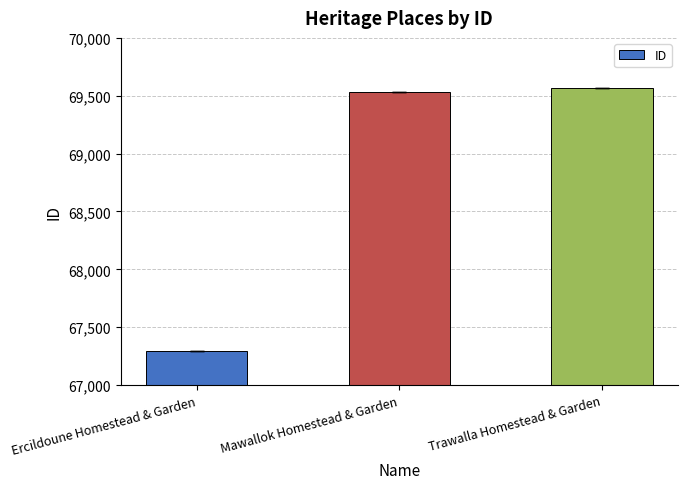

Rank the categories by value from lowest to highest.

Ercildoune Homestead & Garden, Mawallok Homestead & Garden, Trawalla Homestead & Garden